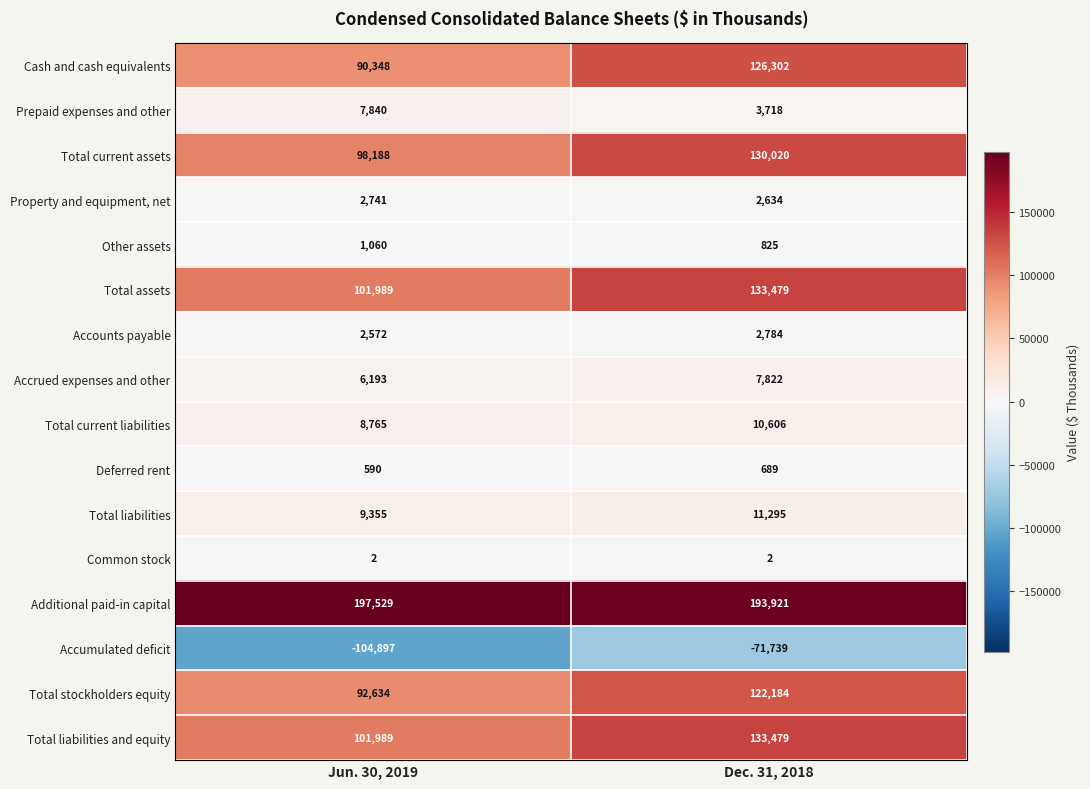

At how many categories does at least one series exceed 99648?

2